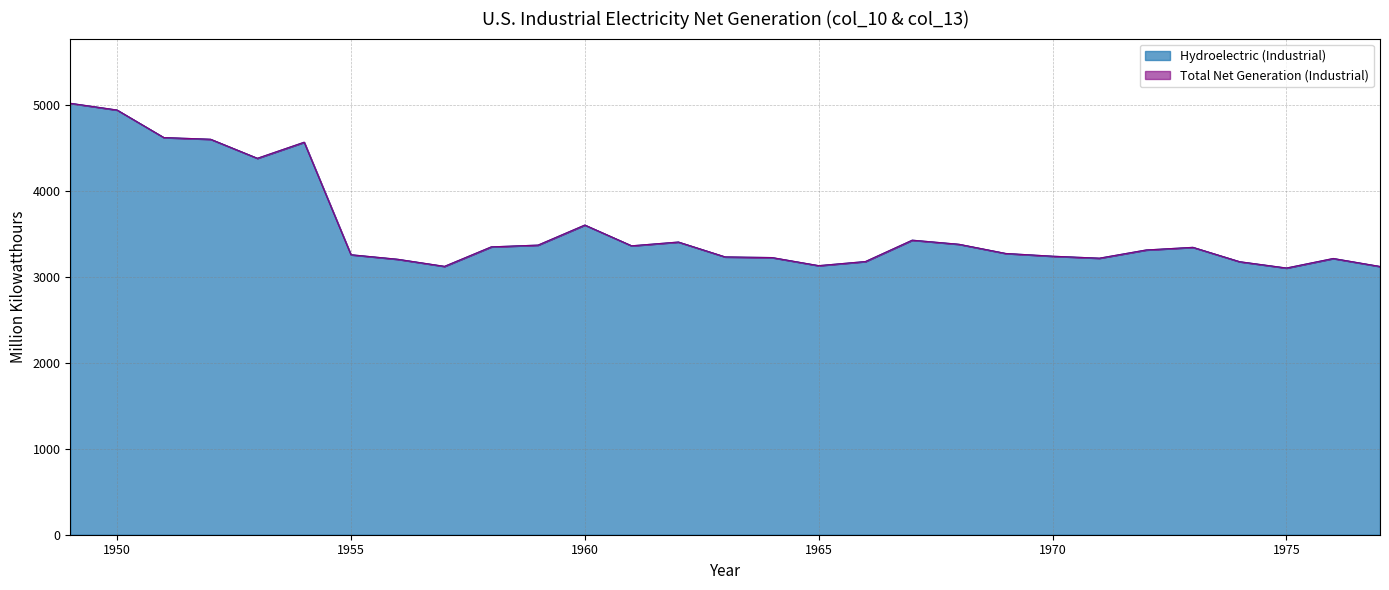

True or false: Total Net Generation (Industrial) has more than 1 points higher than both neighbors.

True